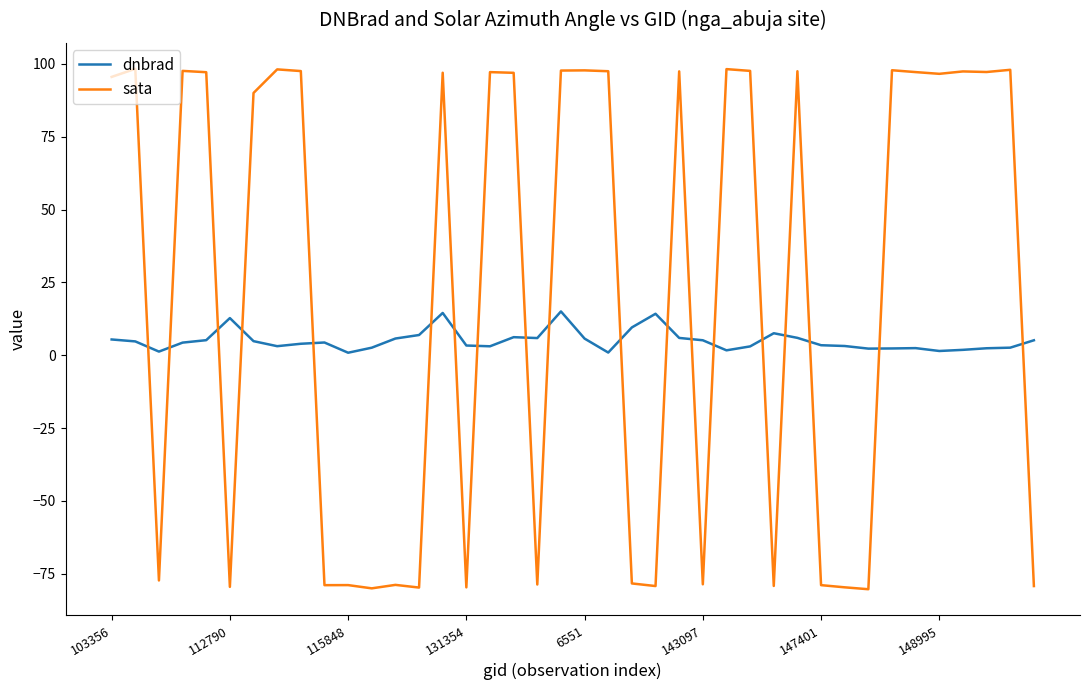

Does the chart have visible grid lines?

No